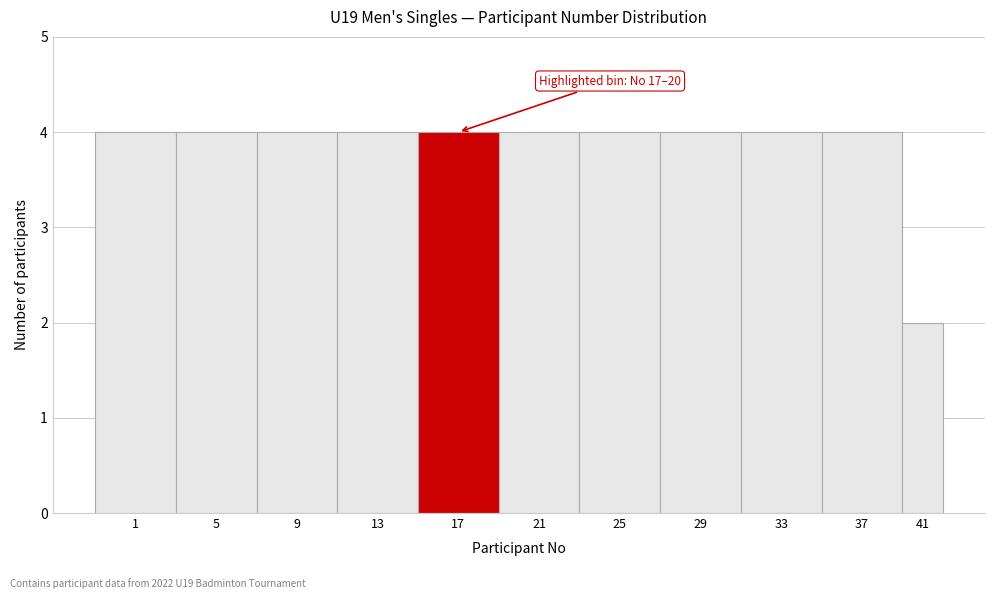

Reading left to right, transcribe all the data shown in this chart.

1=4	5=4	9=4	13=4	17=4	21=4	25=4	29=4	33=4	37=4	41=2